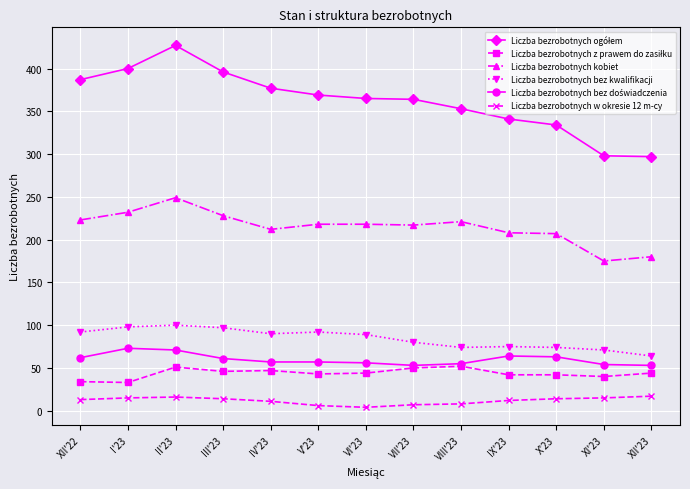

The value of Liczba bezrobotnych w okresie 12 m-cy at XII'22 is 13. True or false?

True